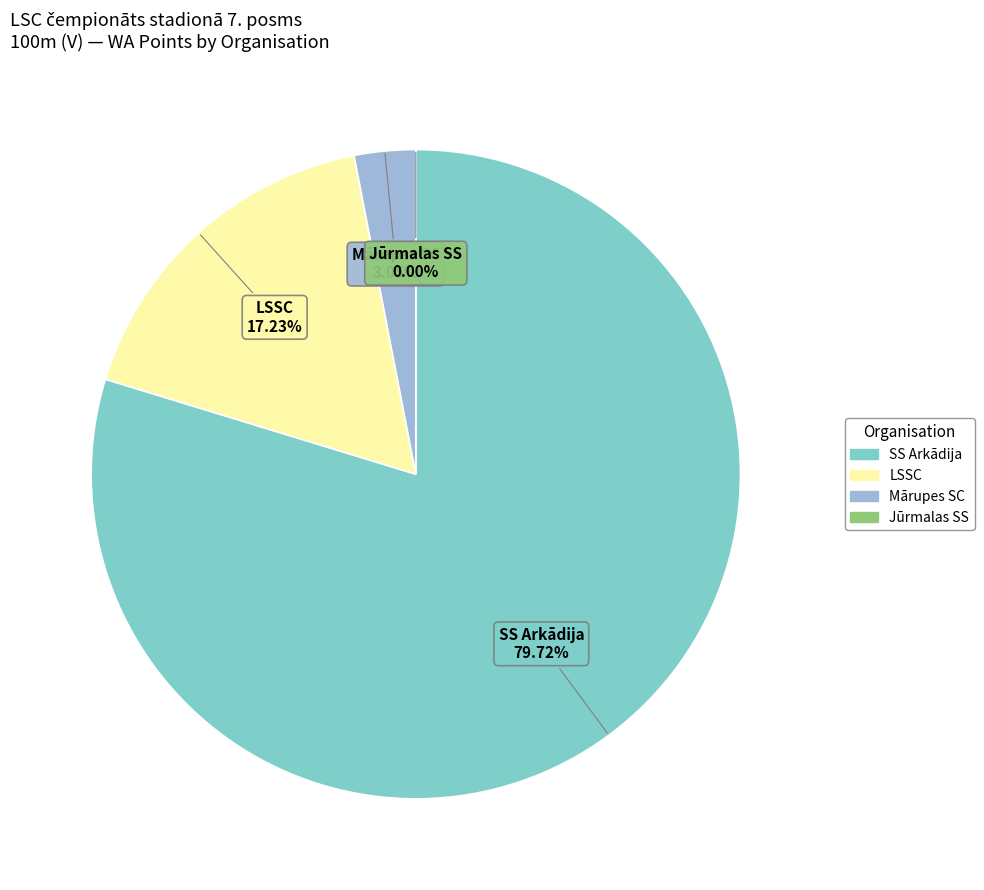

Combined, do 4 and Mārupes SC account for over 50%?

No